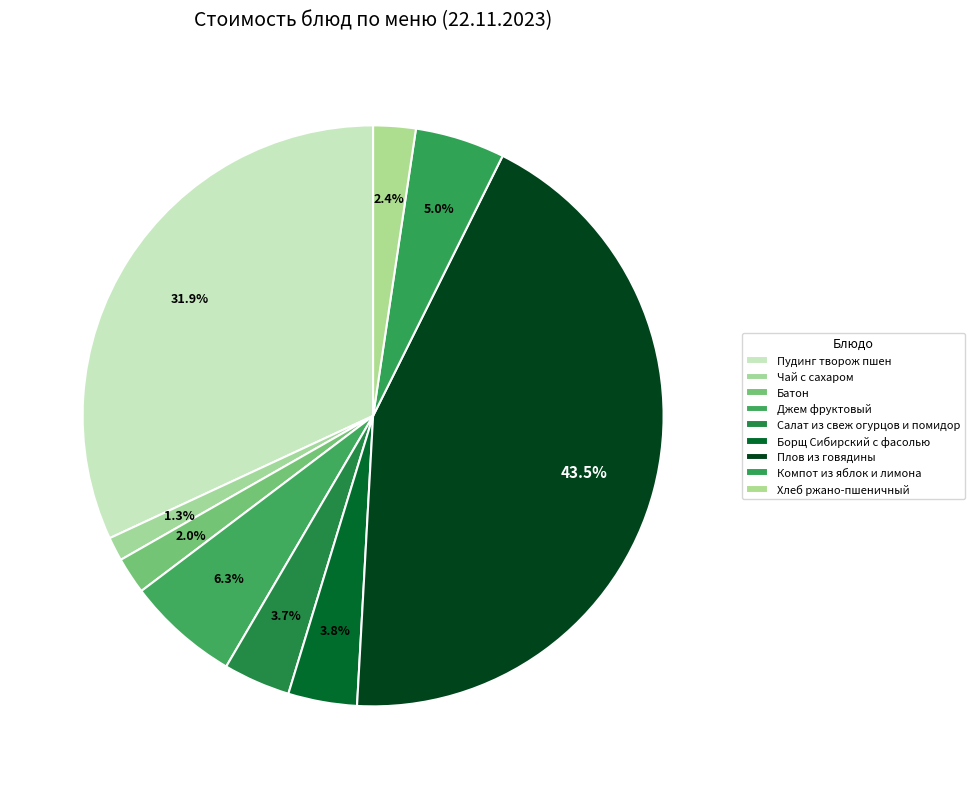

What portion of the pie excludes Борщ Сибирский с фасолью?

96.2%